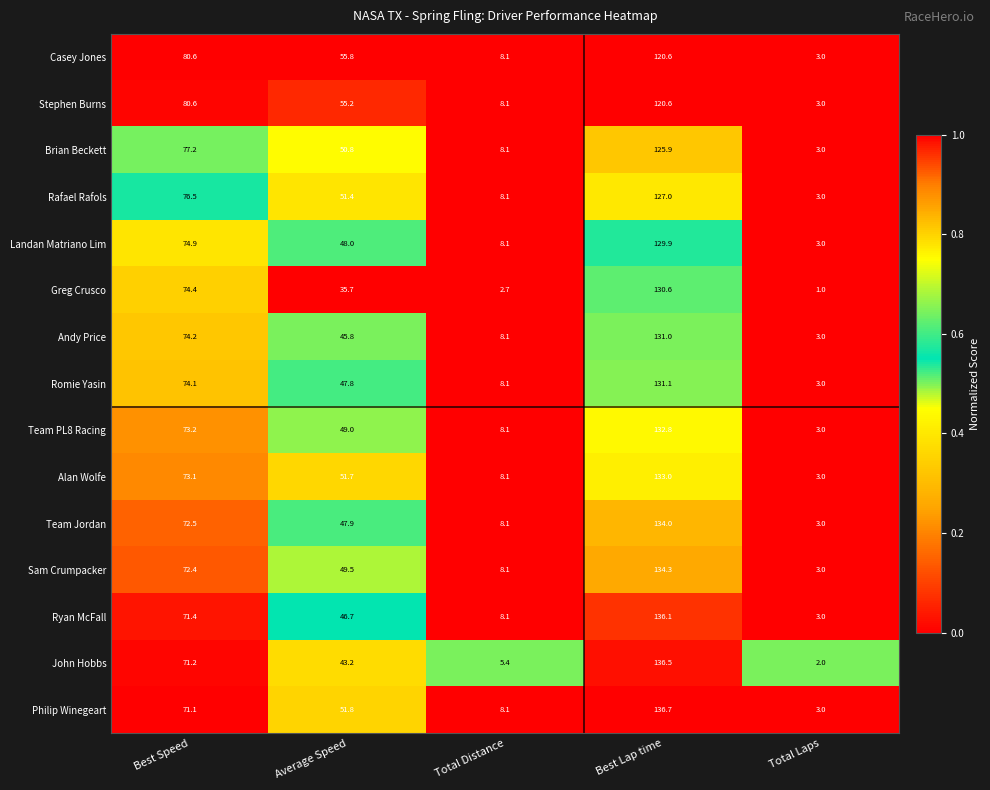

At which label is Romie Yasin closest to 67?

Best Speed